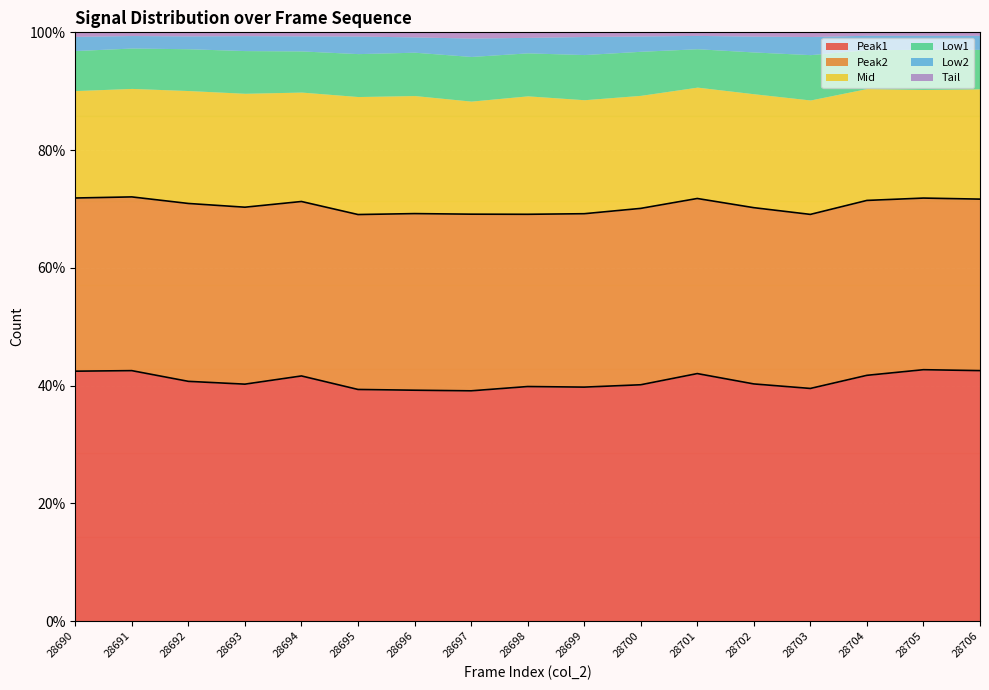

At which category does Peak1 line reach its first local valley?

28693